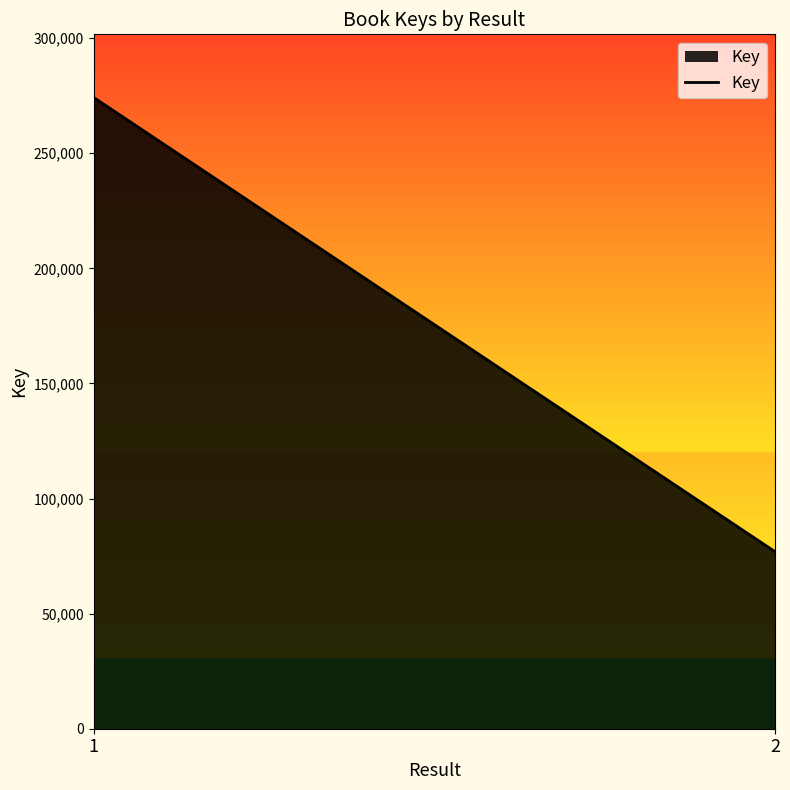

What is the ratio of the value at 1 to the value at 2?

3.6